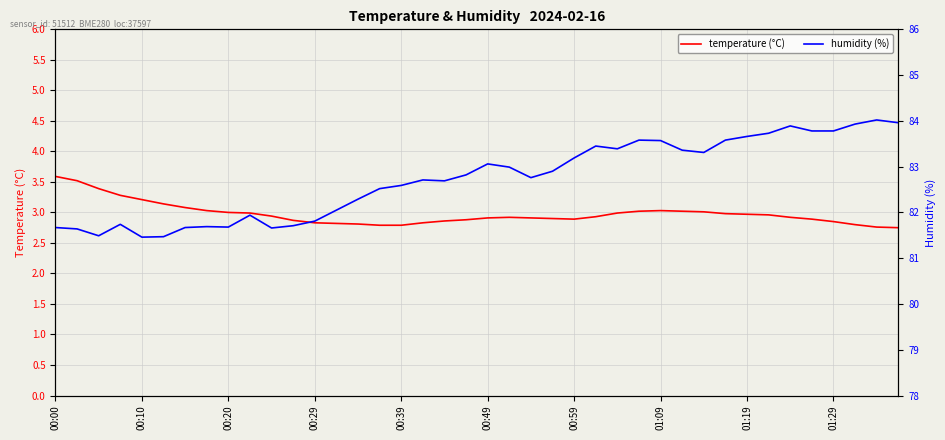

Is this an area chart (filled region under the line)?

No